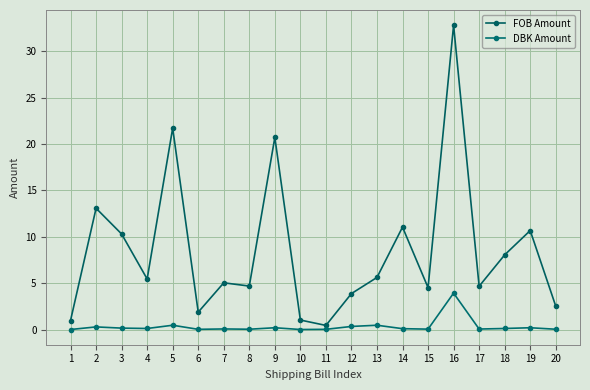

Rank the series at 19 from highest to lowest value.

FOB Amount, DBK Amount